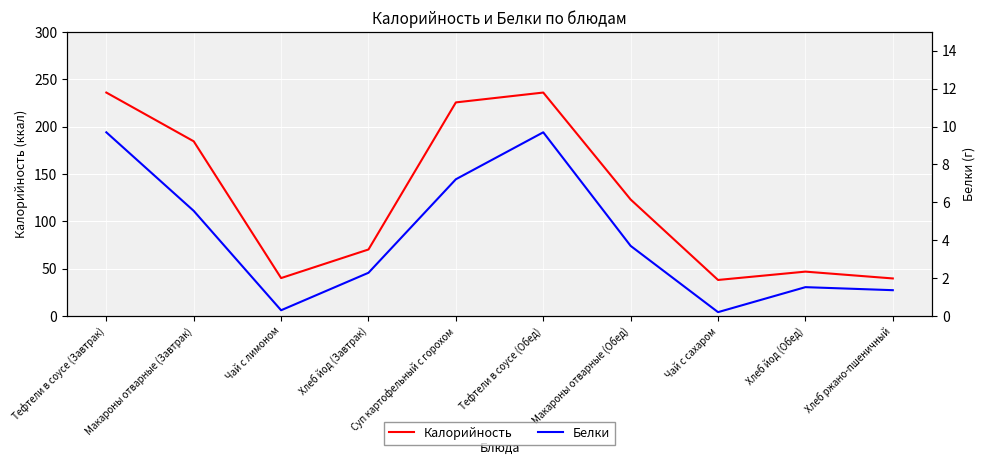

The value of Белки at Чай с сахаром is 0.3. True or false?

False